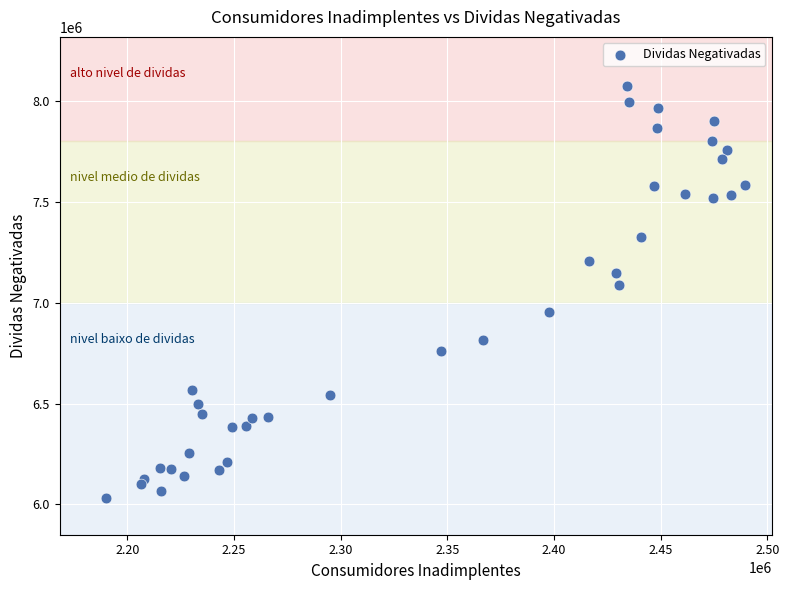

What is the range of Y values (max minus min)?

2042563